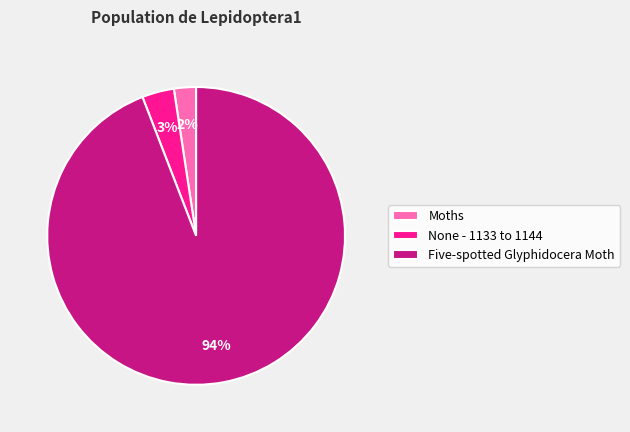

Which has a higher value, None - 1133 to 1144 or Moths?

None - 1133 to 1144